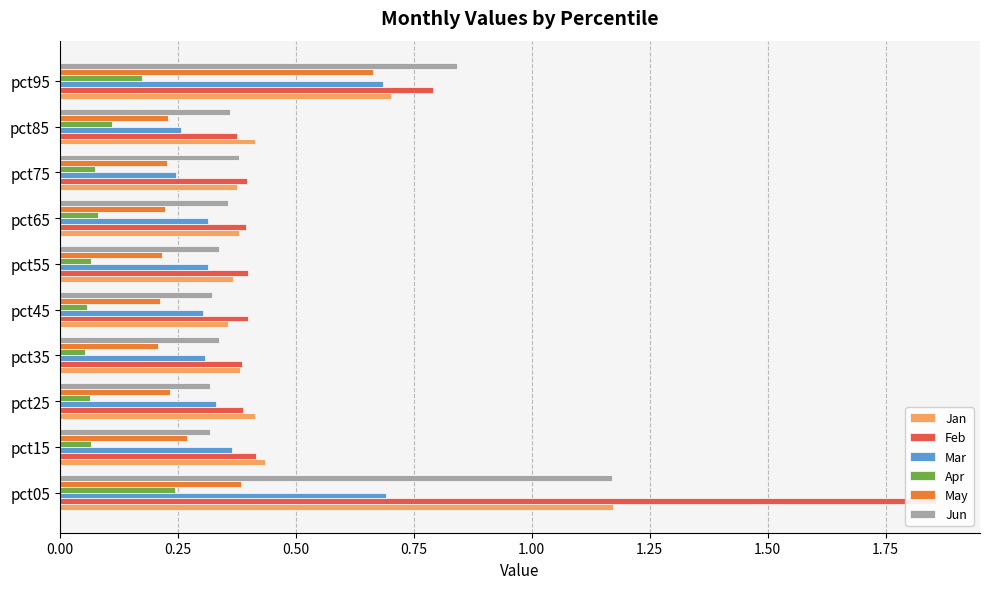

What position from the right is 2.00?

2